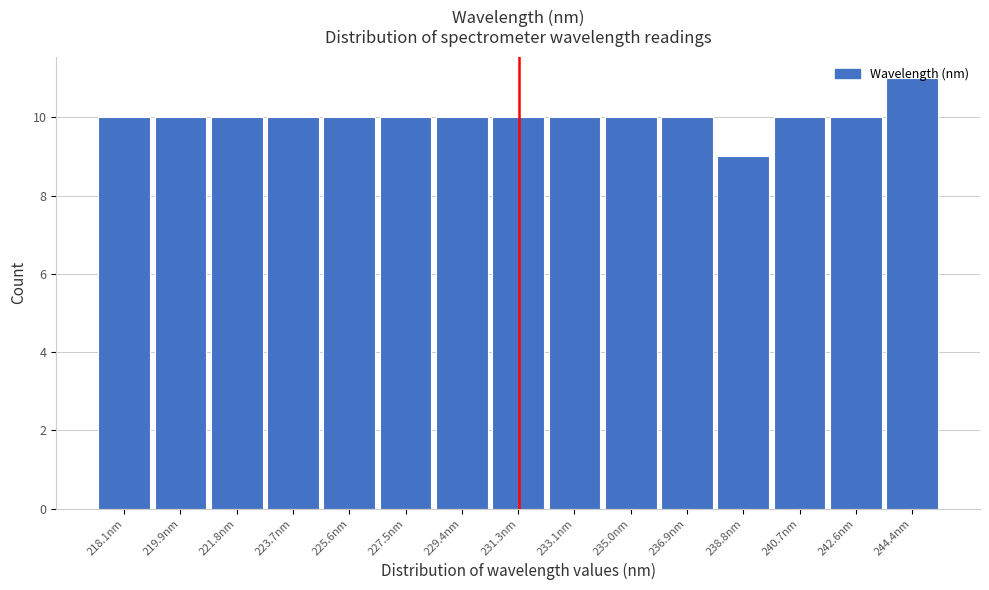

What is the value of the 14th bar from the left?

10